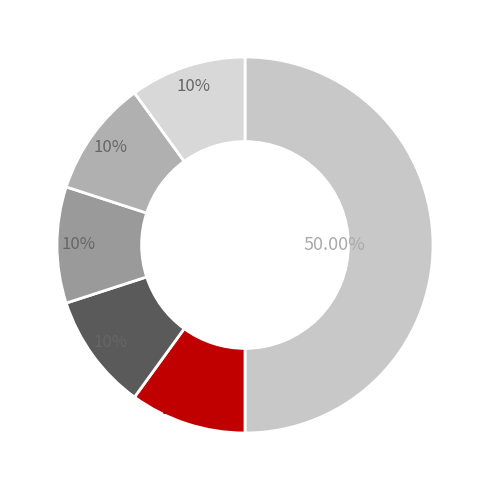

How many segments does this pie chart have?

6